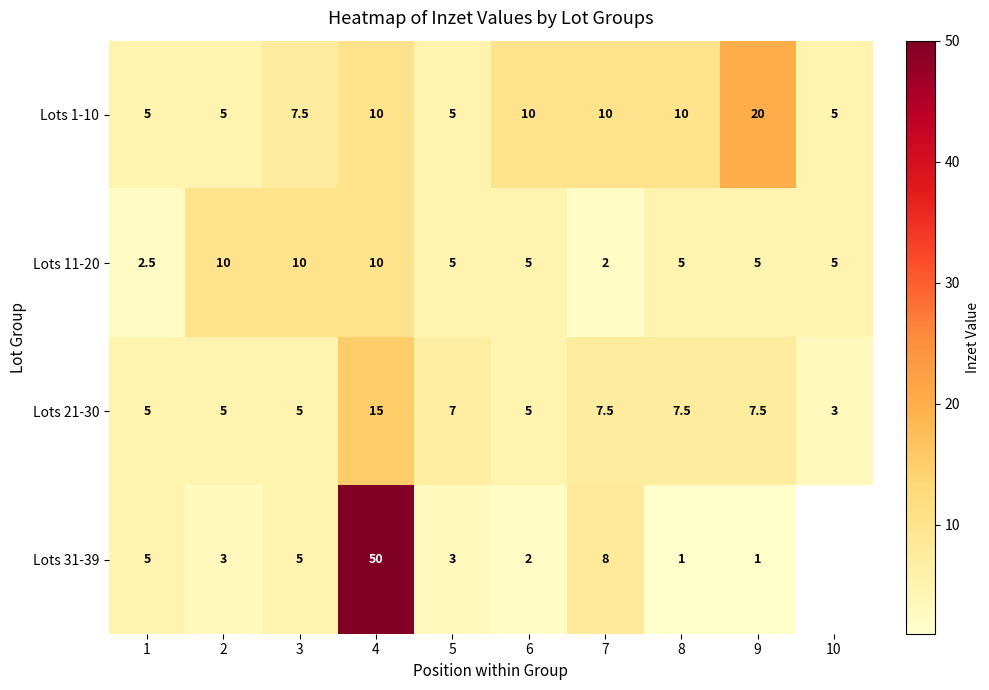

The Lots 11-20 series shows 7.4 at 8. True or false?

False